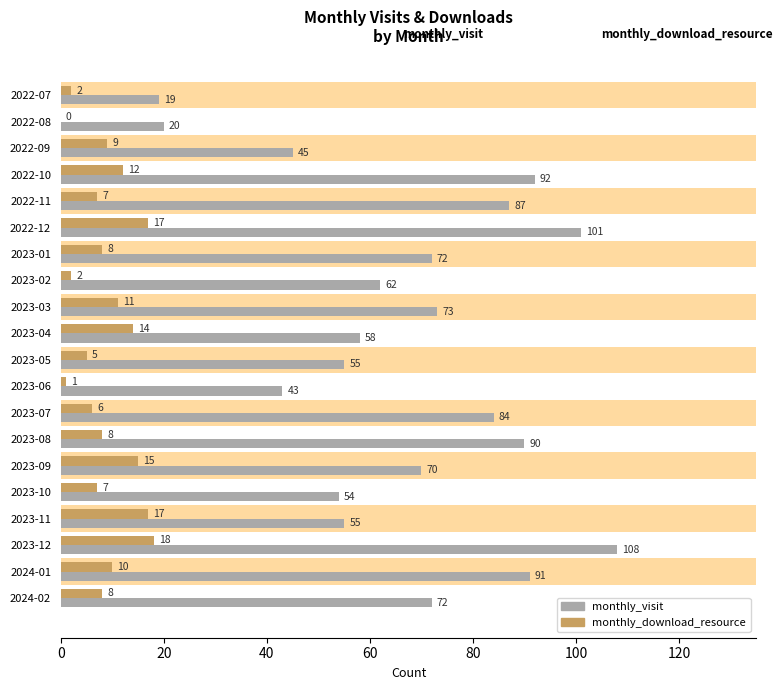

How many data points does each series have?

20